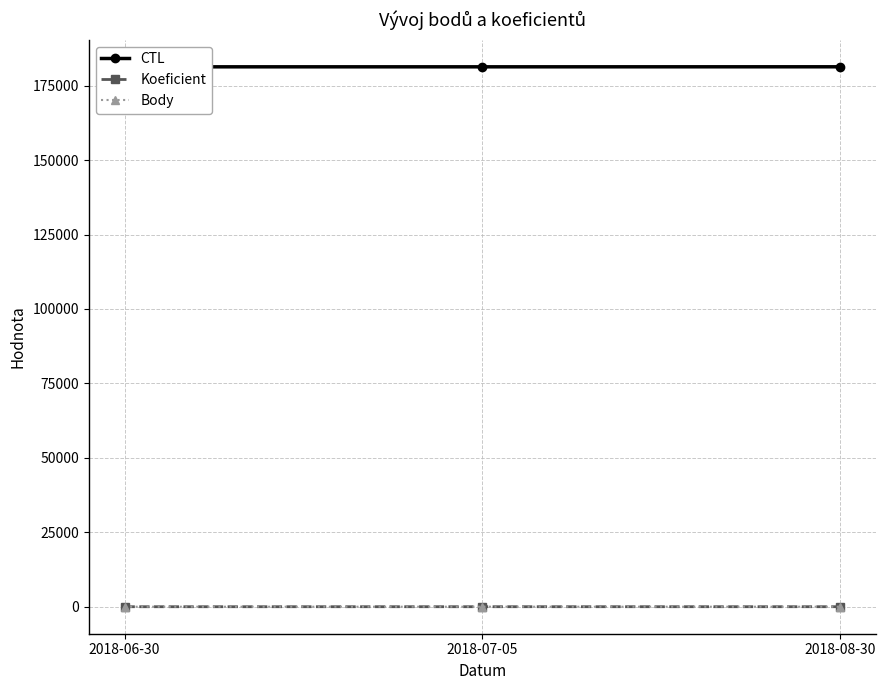

How many CTL values are between 181315 and 181327?

3